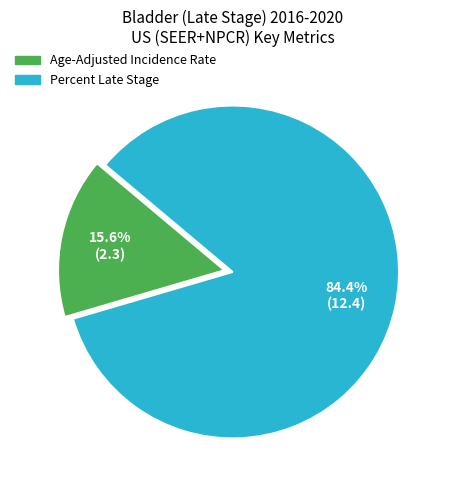

To the nearest percent, what portion does Age-Adjusted Incidence Rate represent?

16%